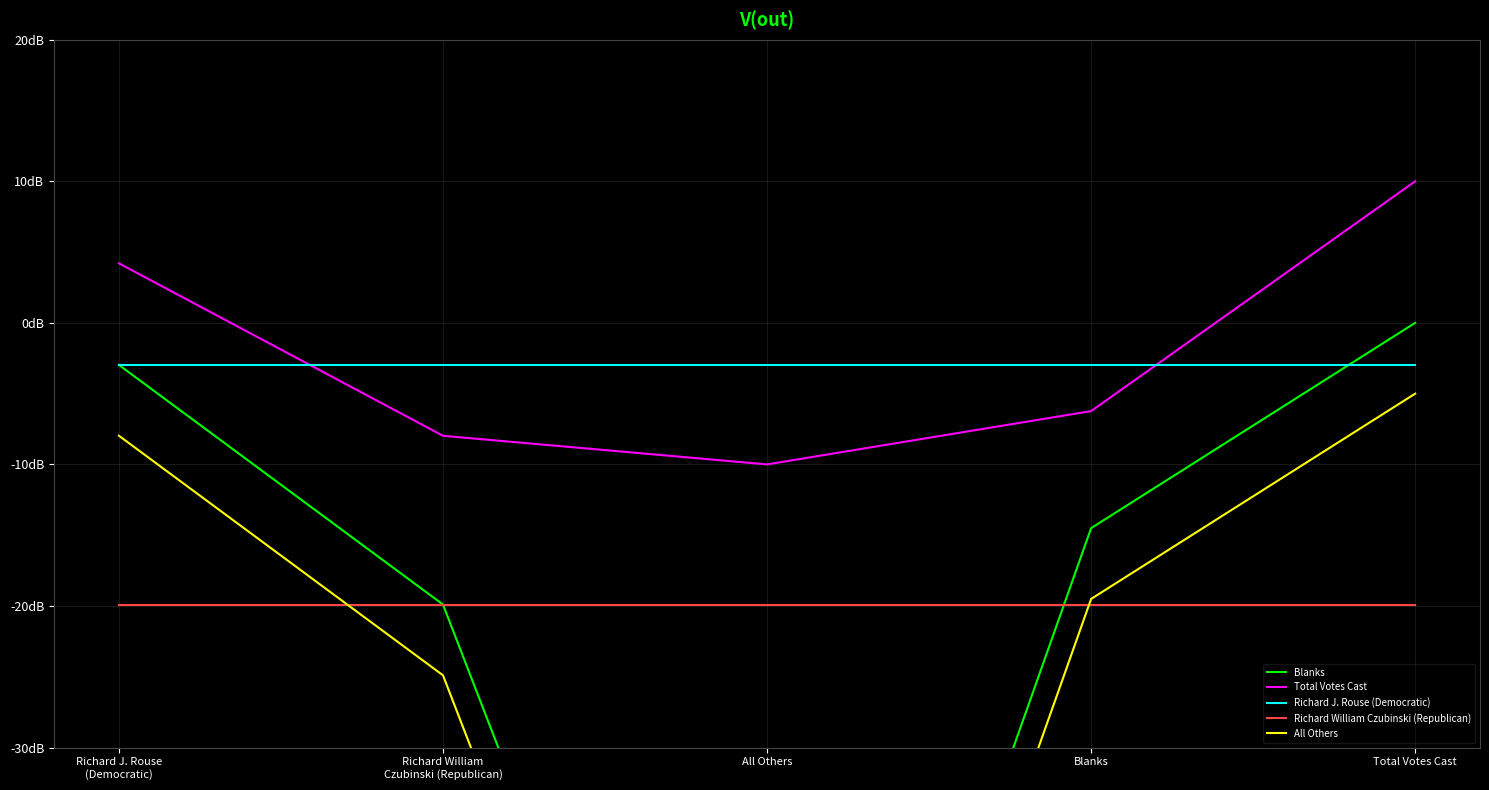

Between Richard William
Czubinski (Republican) and Total Votes Cast, which series saw the biggest shift?

Blanks